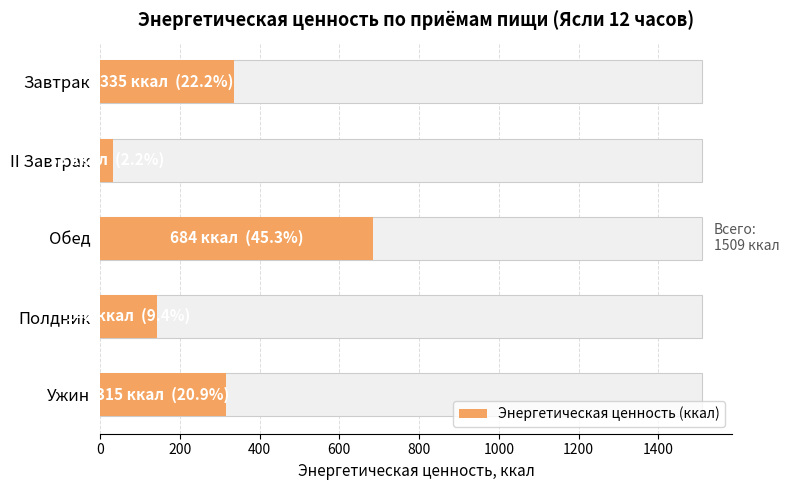

Does the chart contain stacked bars?

No